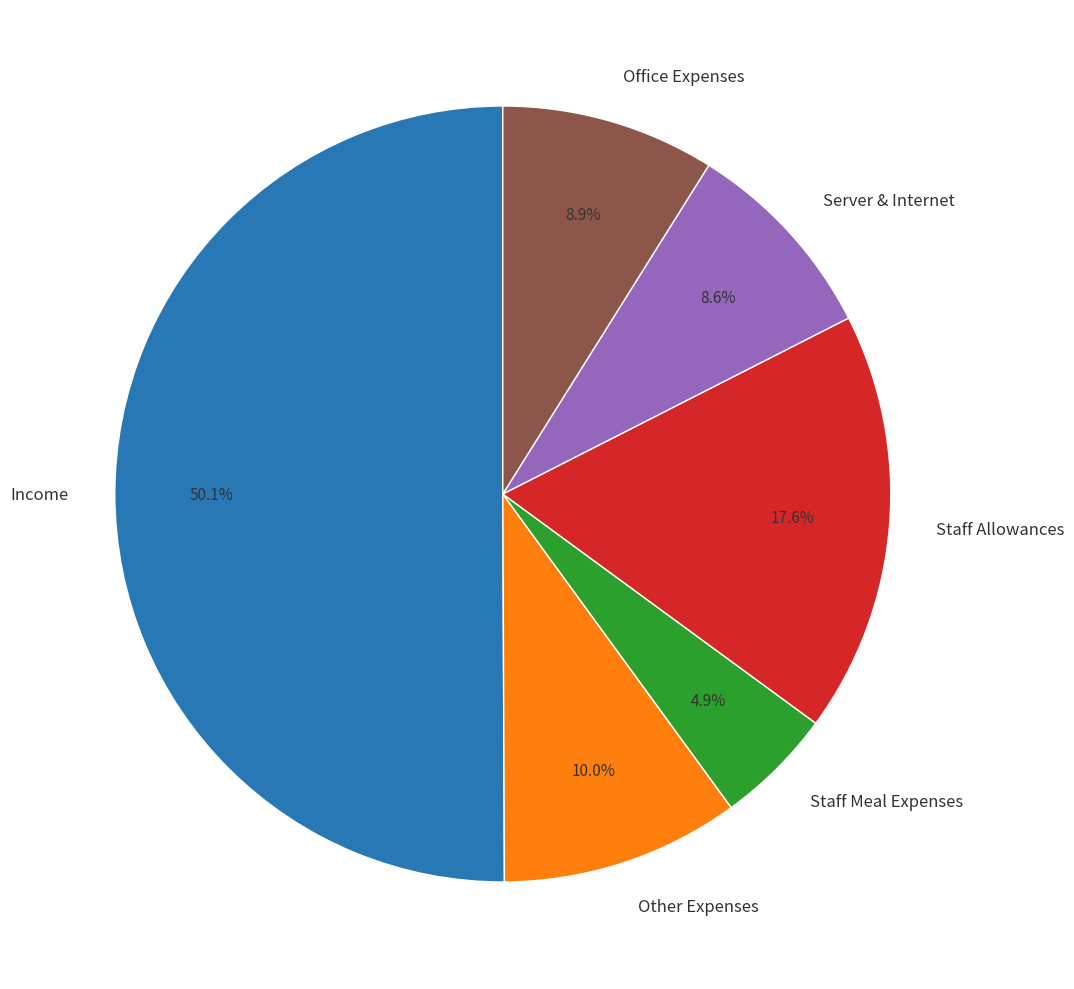

Is it true that Server & Internet is 23% of the pie?

False